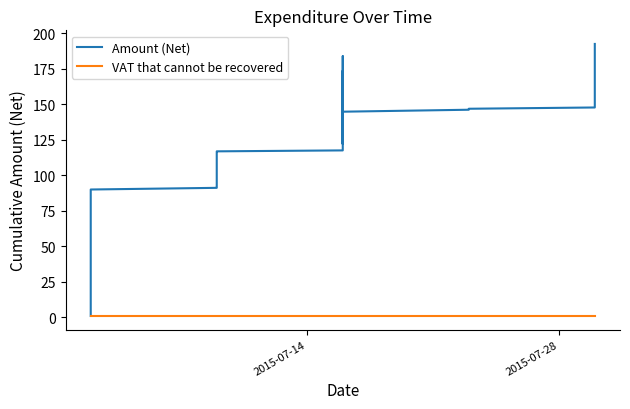

What position from the left is 2015-07-14?

1